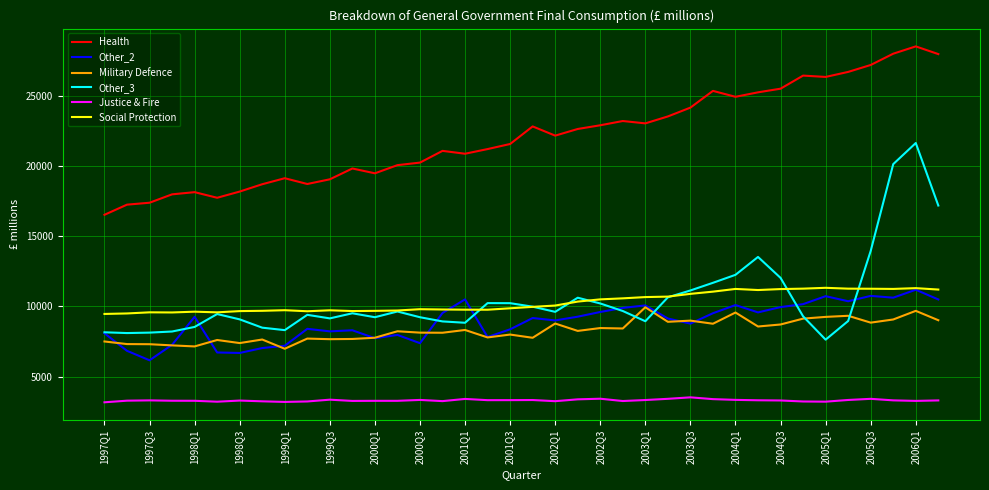

Which series has the widest spread of values?

Other_3